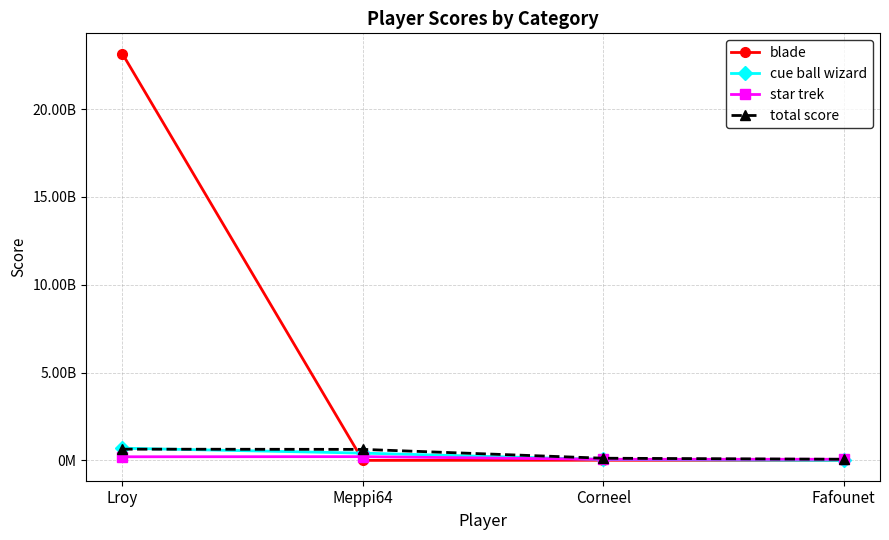

Which series has the largest total across all categories?

blade